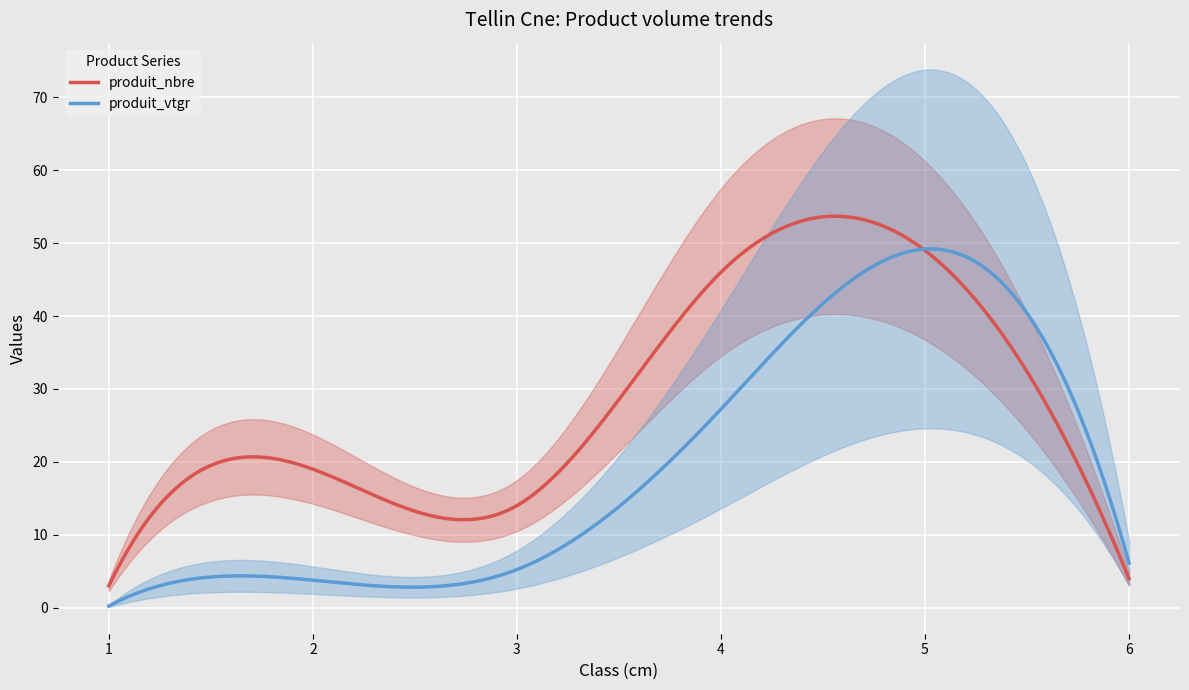

At how many categories does at least one series exceed 44?

2